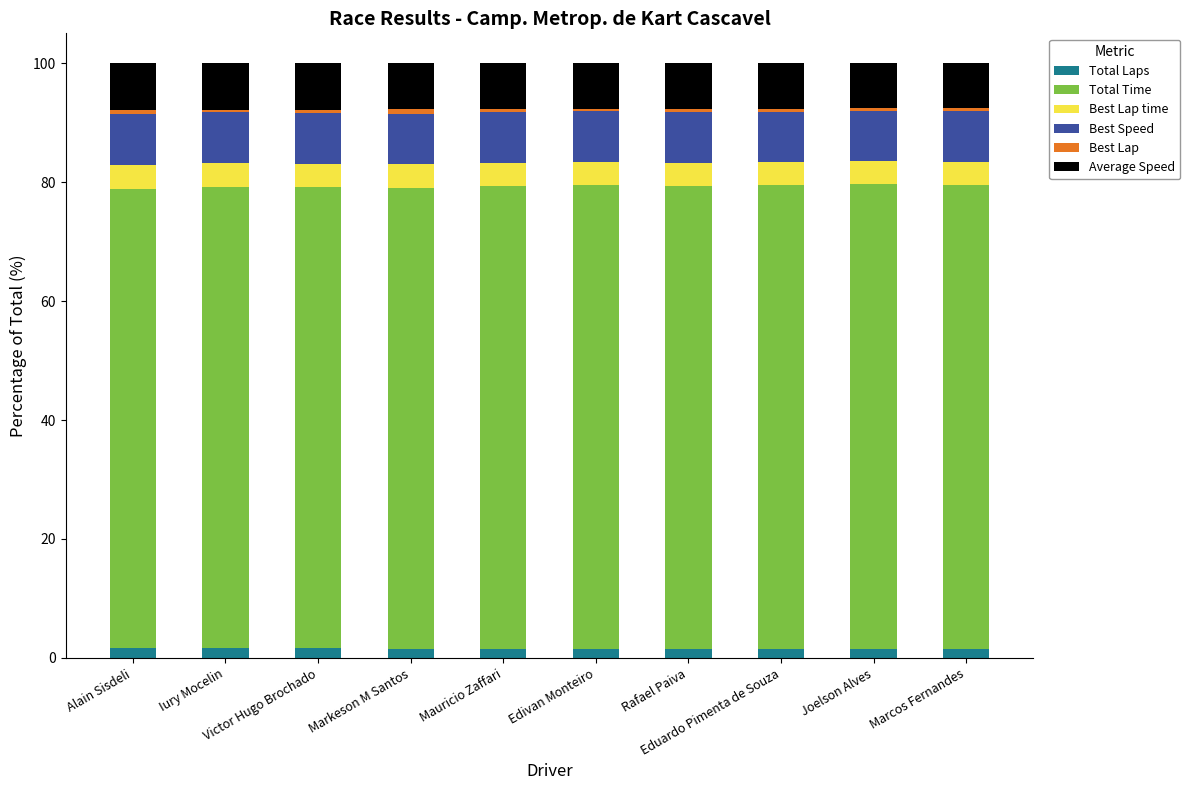

Between Victor Hugo Brochado and Joelson Alves, which series saw the biggest shift?

Total Time